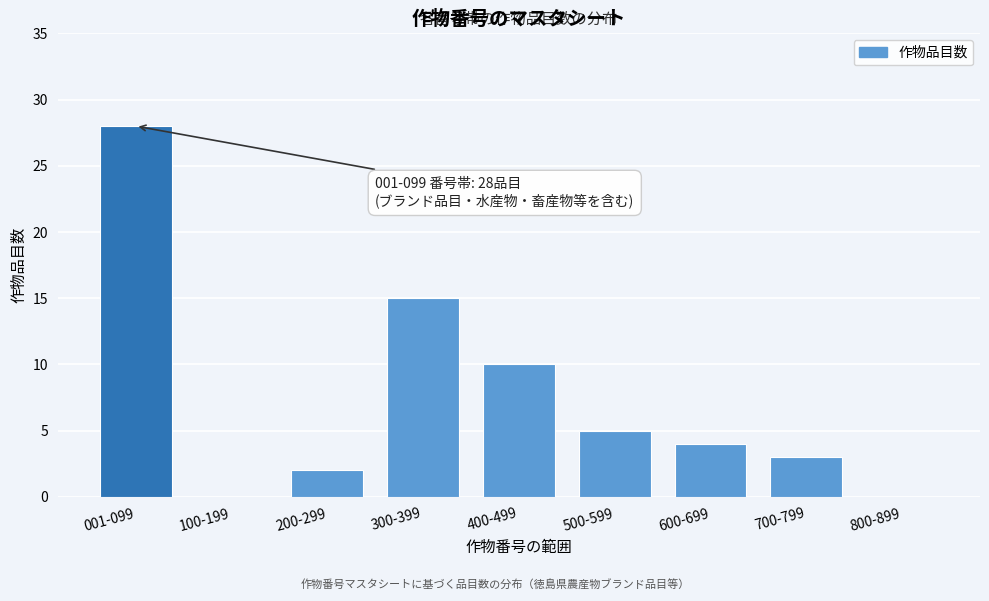

Reading left to right, what are all the values shown in this chart?

001-099=28	100-199=0	200-299=2	300-399=15	400-499=10	500-599=5	600-699=4	700-799=3	800-899=0